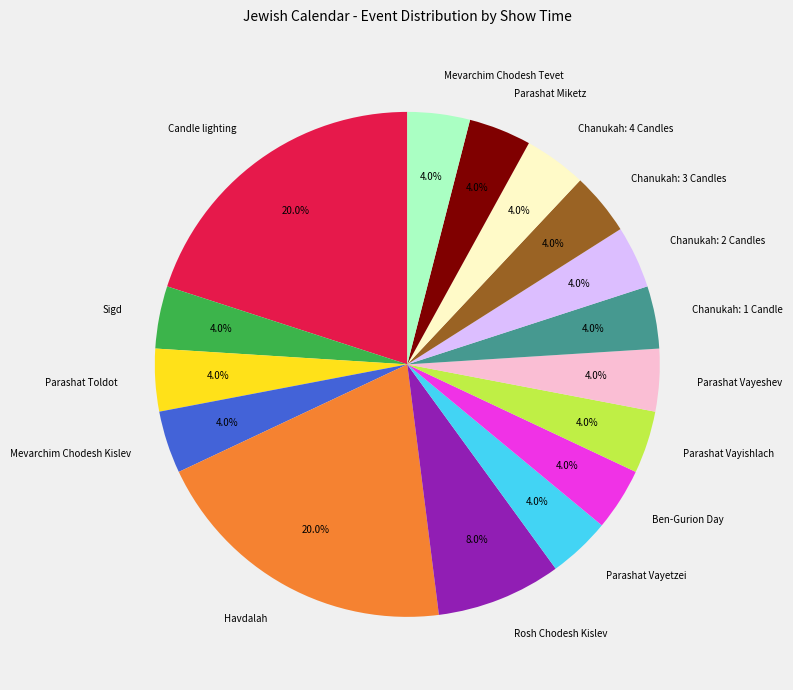

Is Parashat Vayeshev the majority of the pie?

No